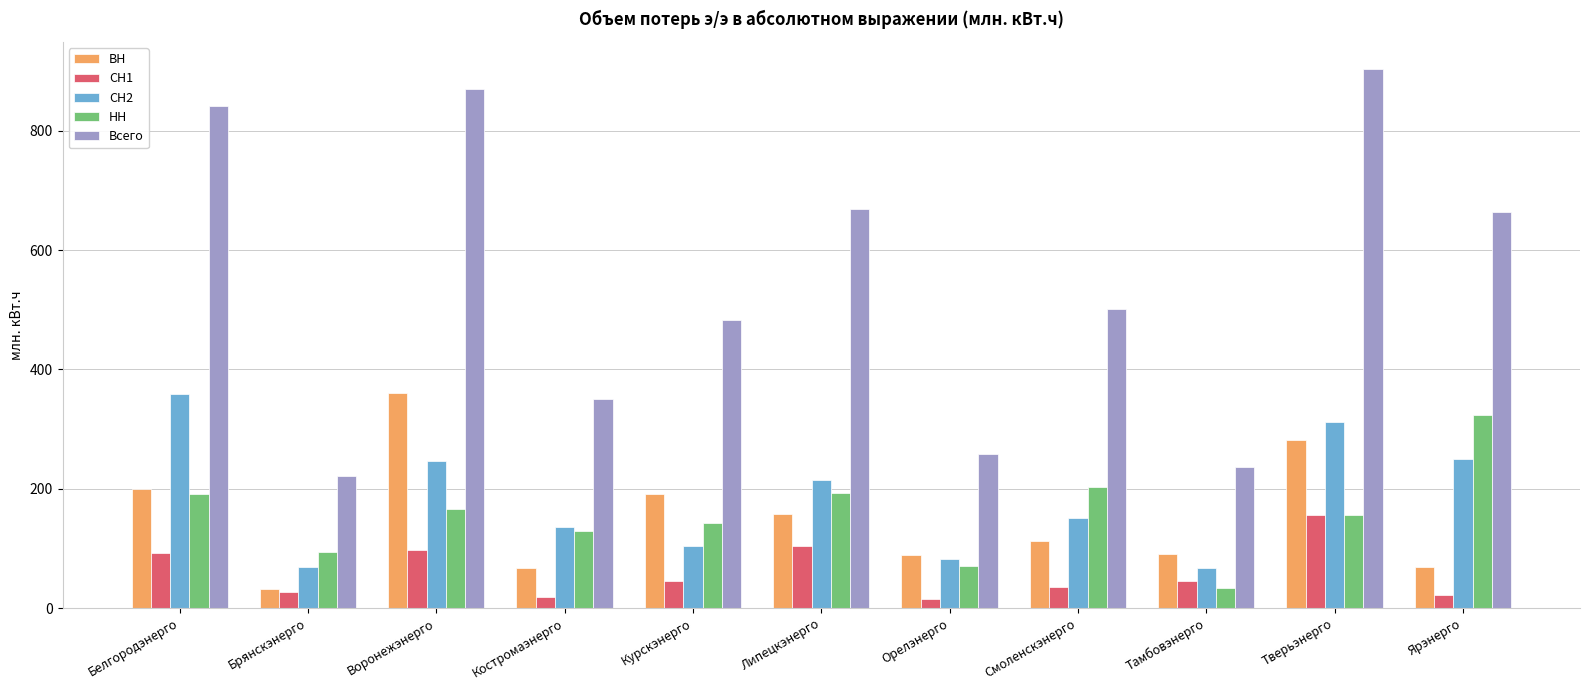

What is the lowest value of the Всего series?

222.1